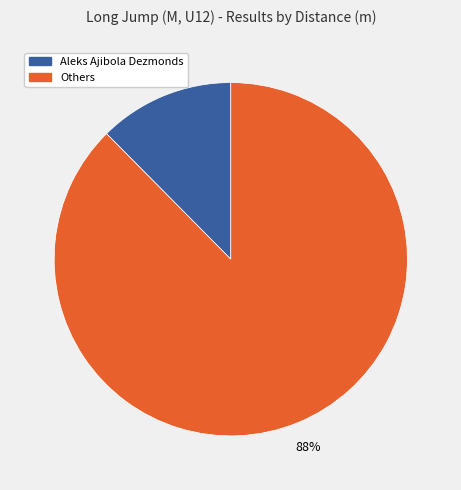

How many slices are in this pie chart?

2